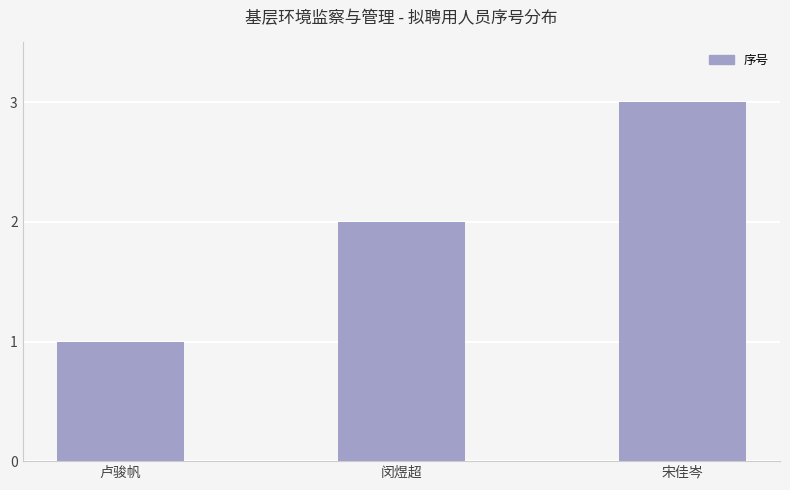

Reading left to right, extract all data points from this chart.

卢骏帆=1	闵煜超=2	宋佳岑=3